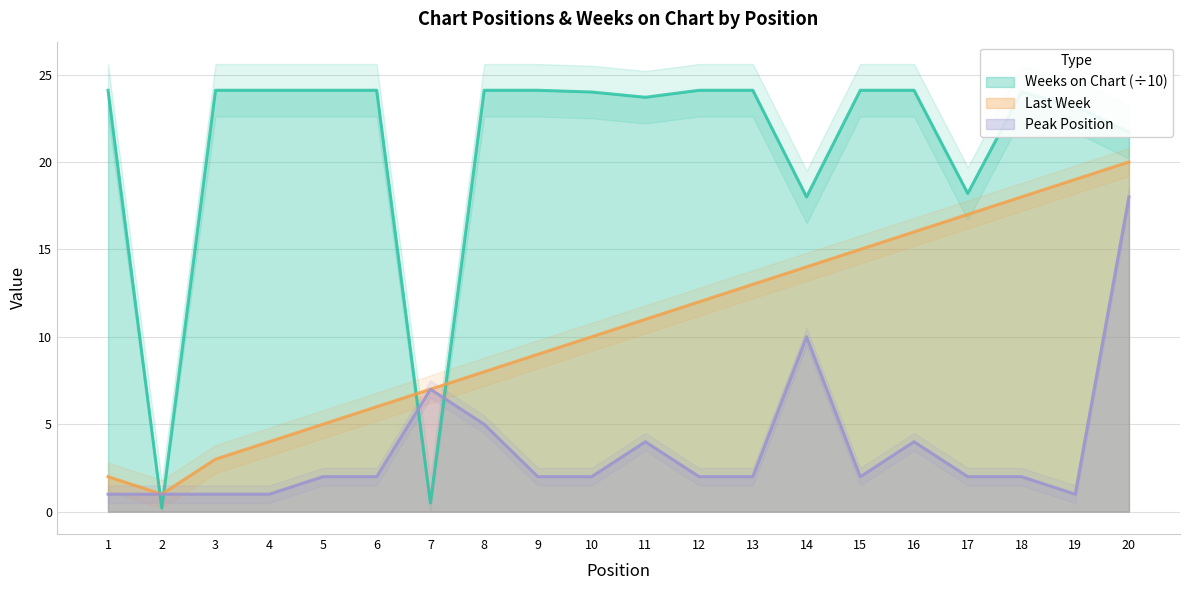

List the series in order of their overall mean, highest first.

Weeks on Chart, Last Week, Peak Position